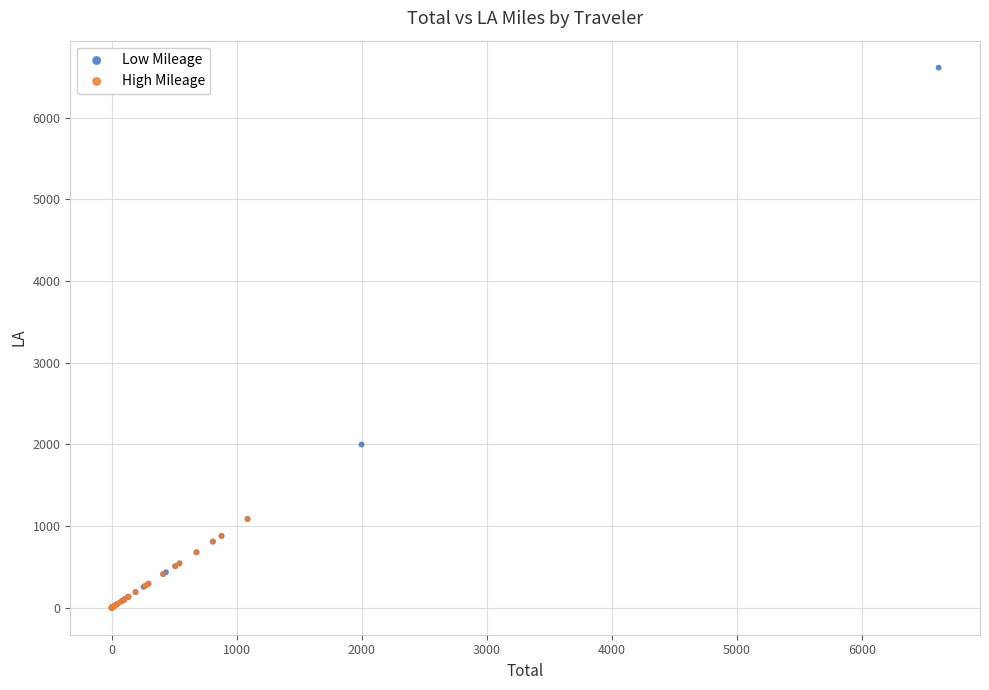

Which series has the widest spread of Y values?

Low Mileage